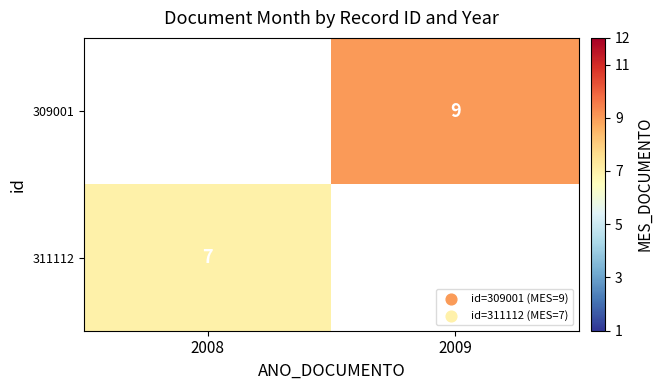

The 311112 series shows 2.1 at 2008. True or false?

False